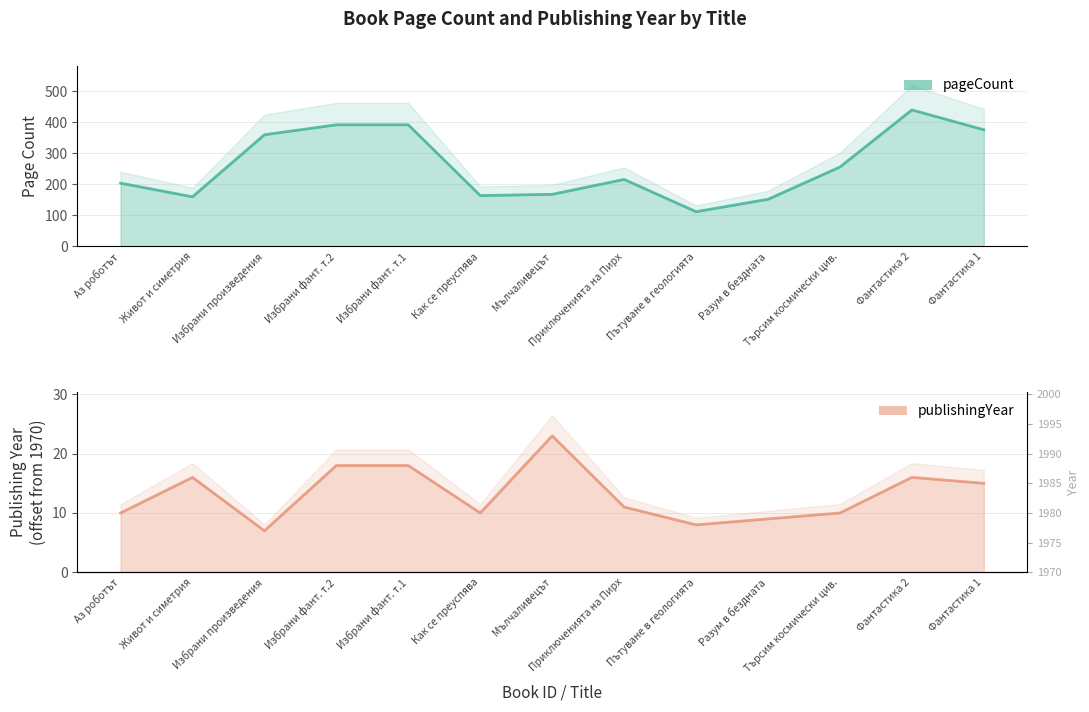

Rank the series by their average value, from lowest to highest.

publishingYear, pageCount